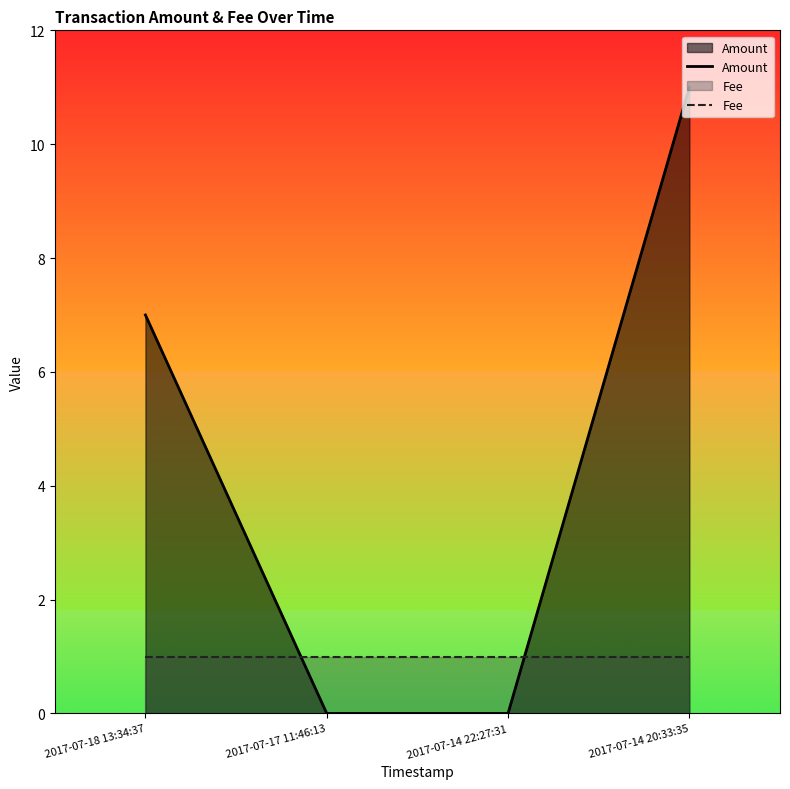

List the series in order of their overall mean, lowest first.

Fee, Amount